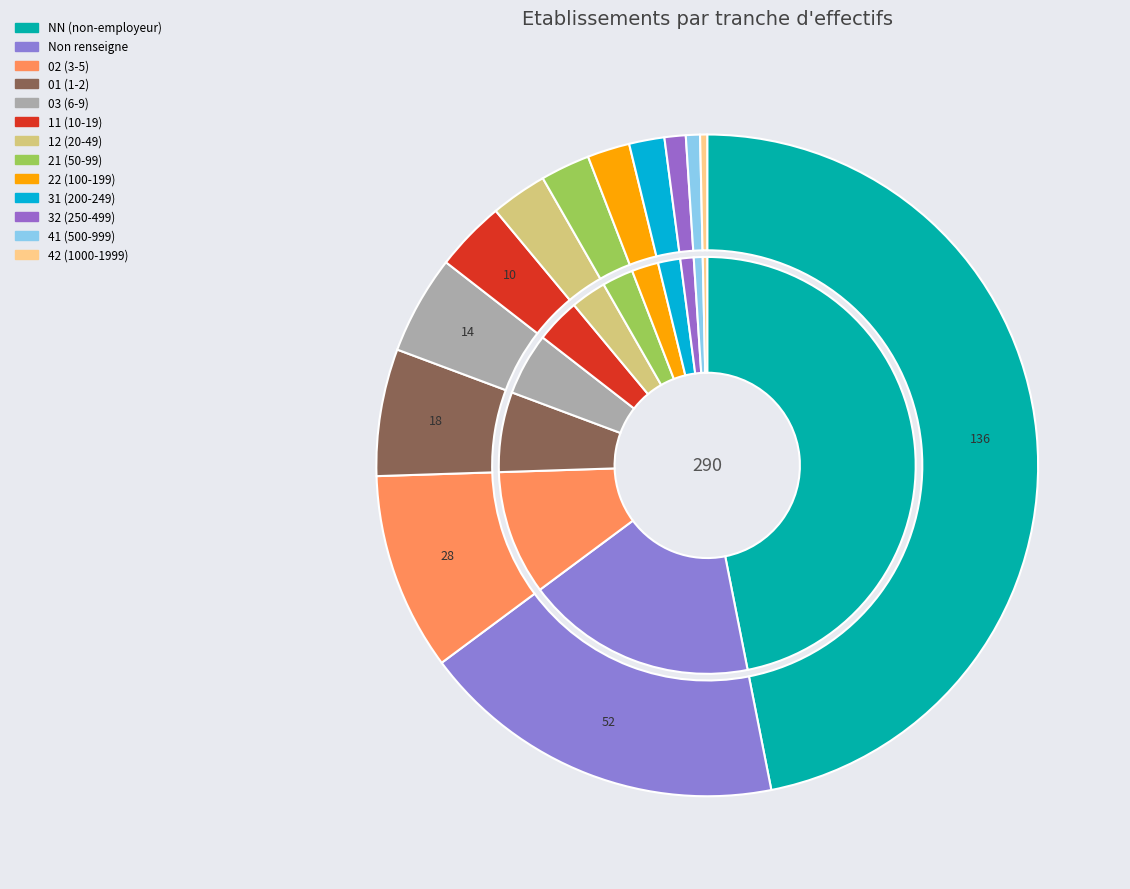

Between 32 and 11, which is larger?

11